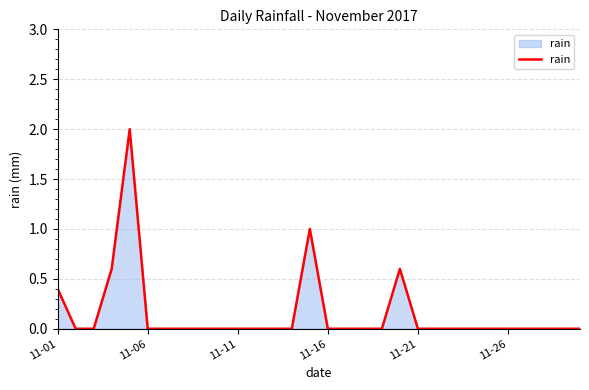

What is the greatest value displayed?

2.0